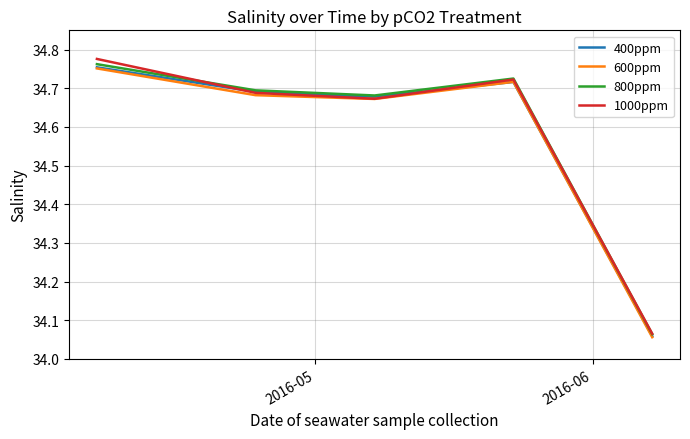

Which series has the widest spread of values?

1000ppm